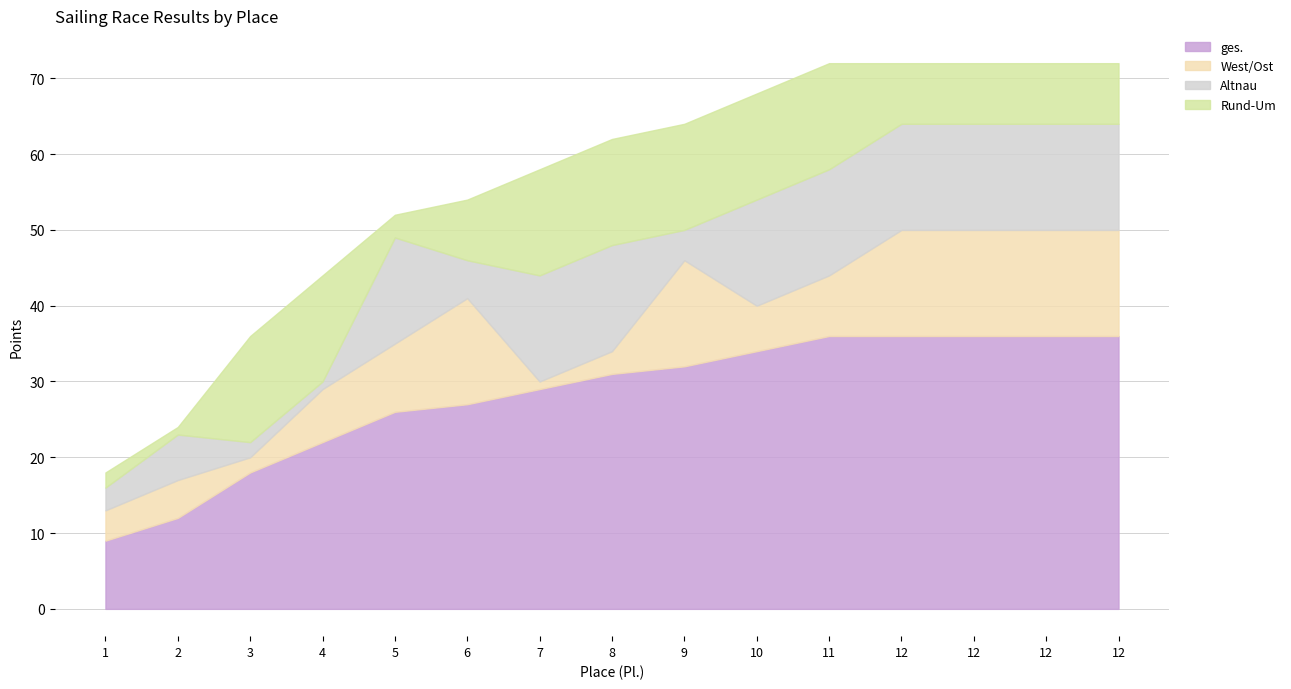

How many interior local peaks does the West/Ost series have?

3